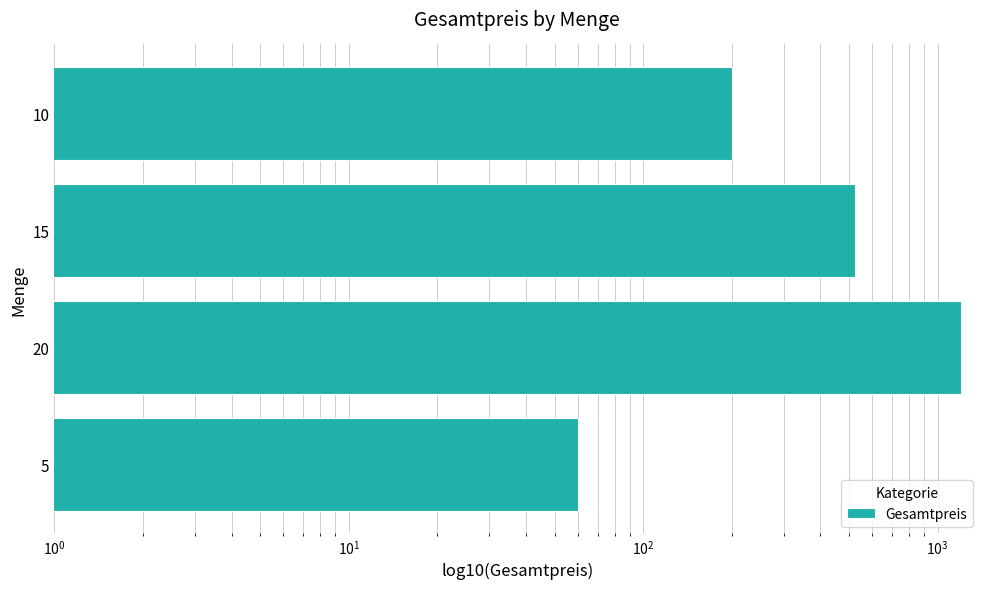

True or false: the data shows 60 at 5.

True